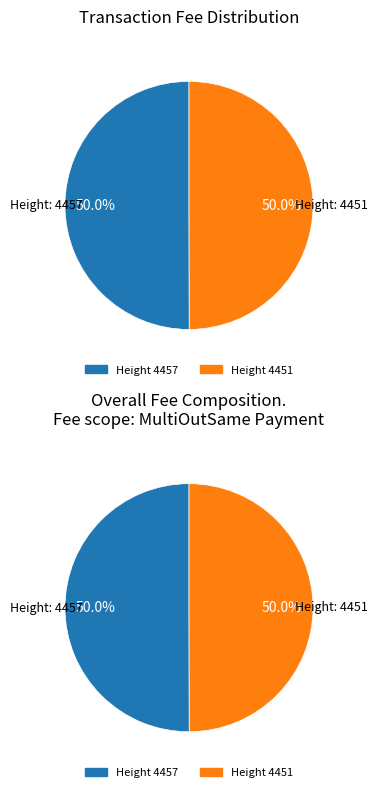

How many segments does this pie chart have?

2